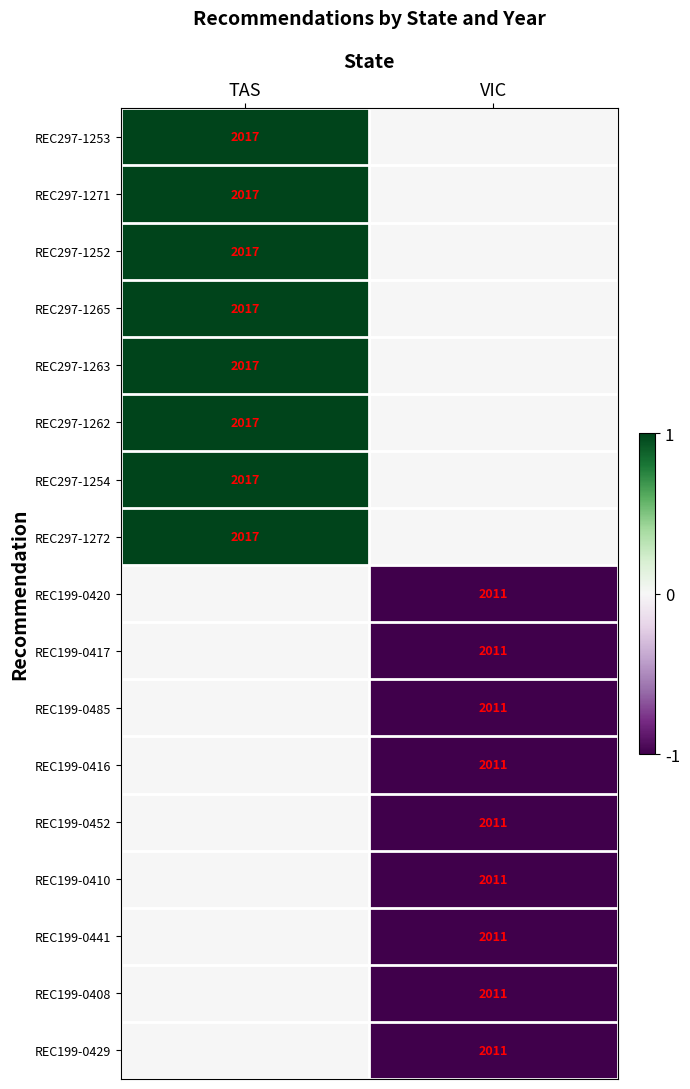

At which category is the sum across all series the highest?

TAS